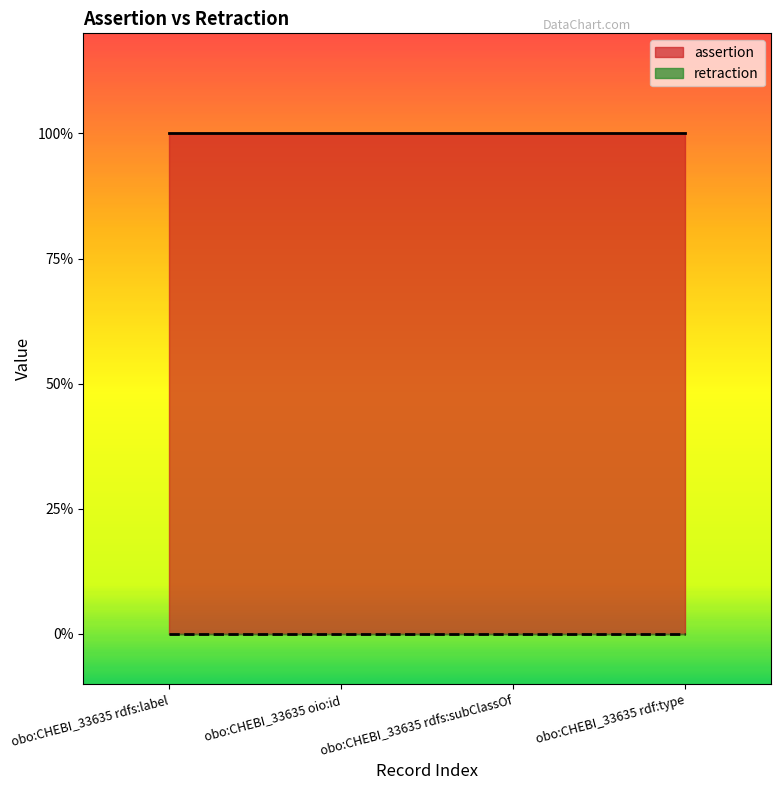

Is it true that assertion equals 1 at obo:CHEBI_33635 oio:id?

False